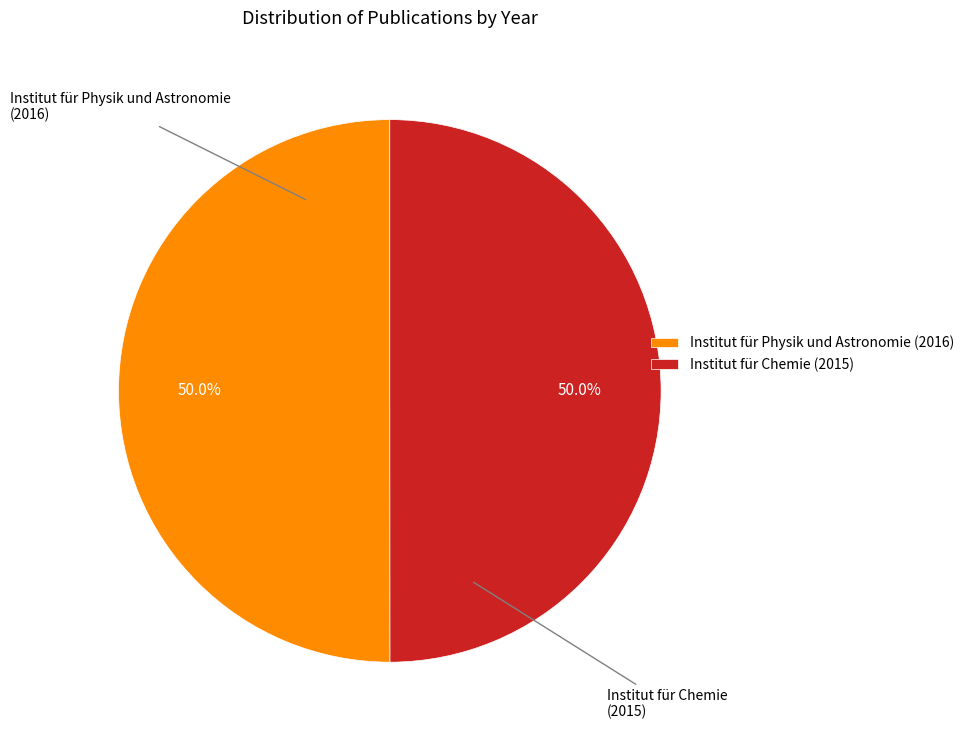

Is it true that Institut für Physik und Astronomie (2016) is 50% of the pie?

True